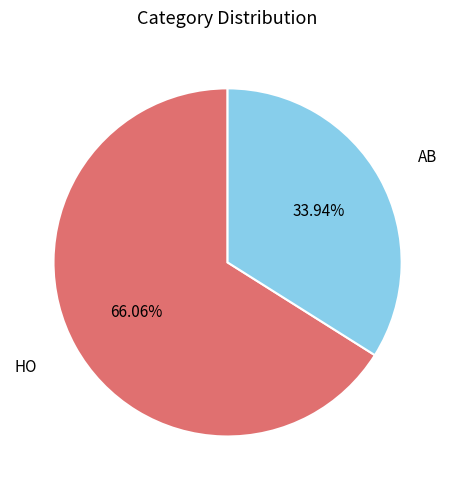

Does any single category account for the majority?

Yes